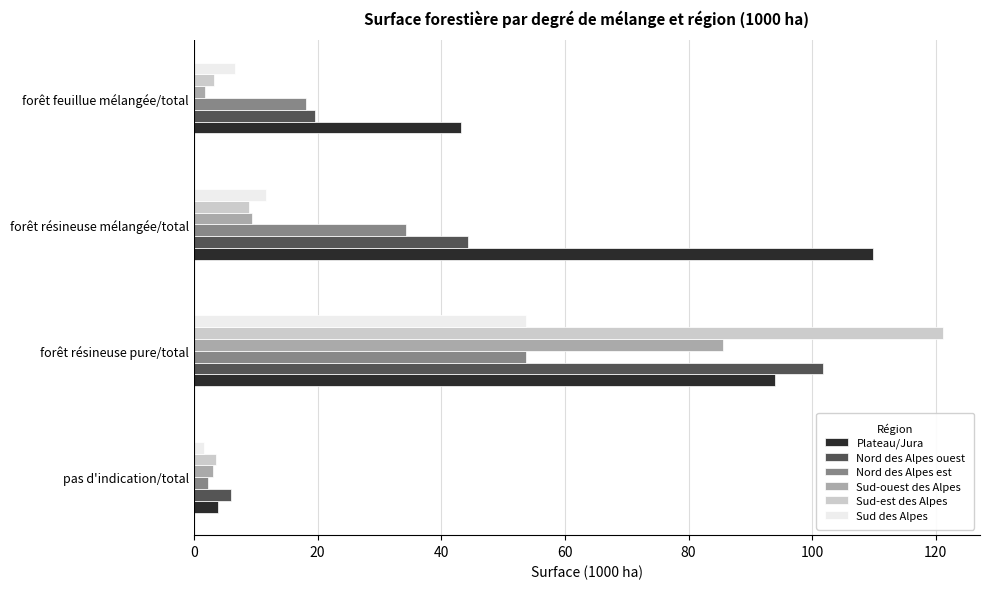

Which series changed the most between pas d'indication/total and forêt résineuse mélangée/total?

Plateau/Jura